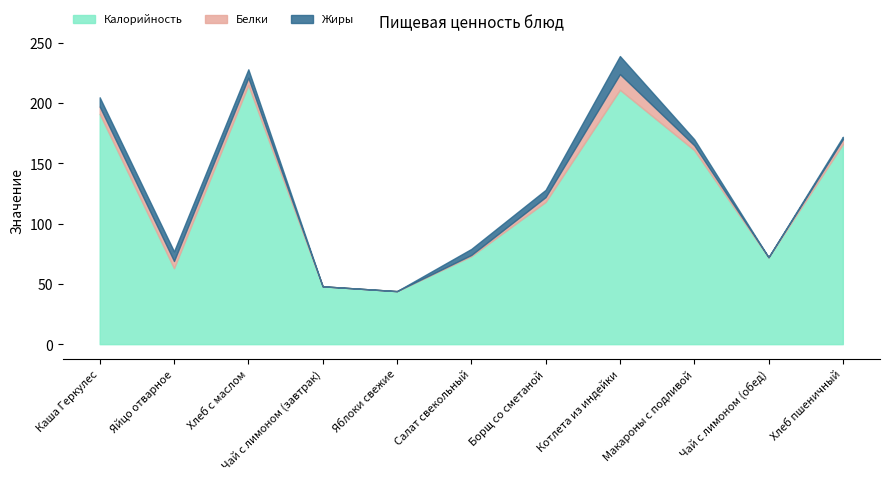

What is the difference between the Калорийность values at Яблоки свежие and Борщ со сметаной?

74.0